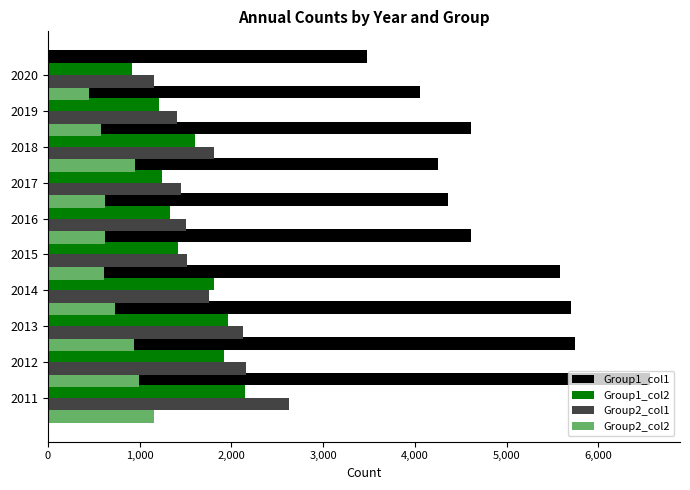

What is the value of the Group1_col2 bar at the 4th from the left?

1811